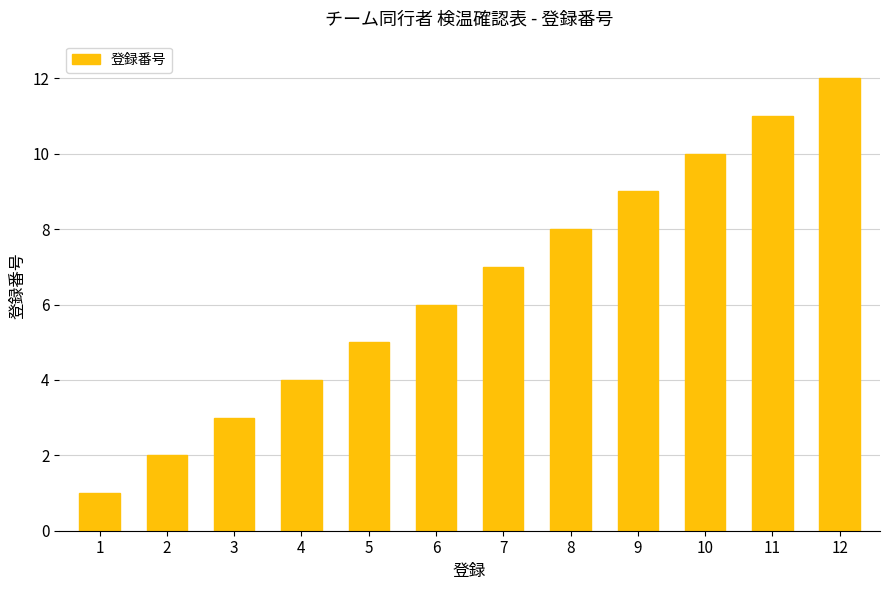

What is the minimum value shown in the chart?

1